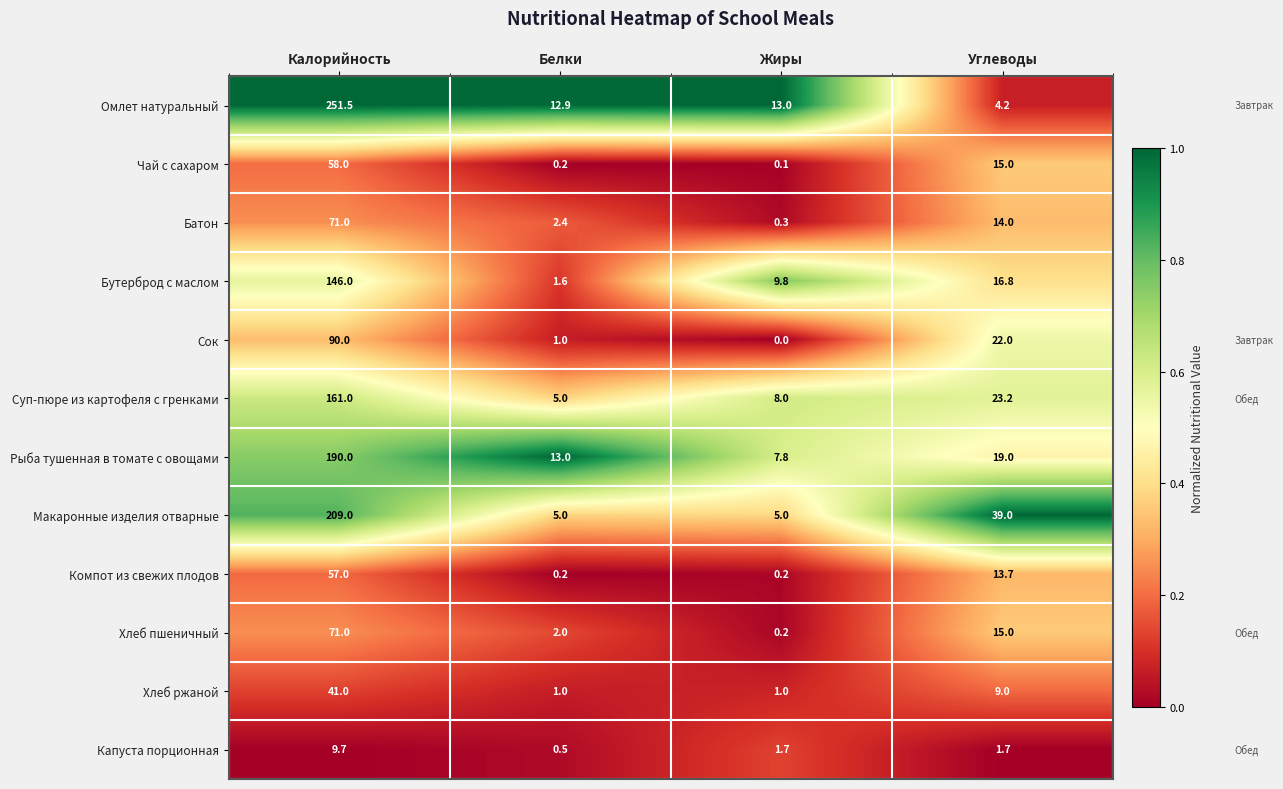

Rank the categories by Чай с сахаром value from highest to lowest.

Калорийность, Углеводы, Белки, Жиры